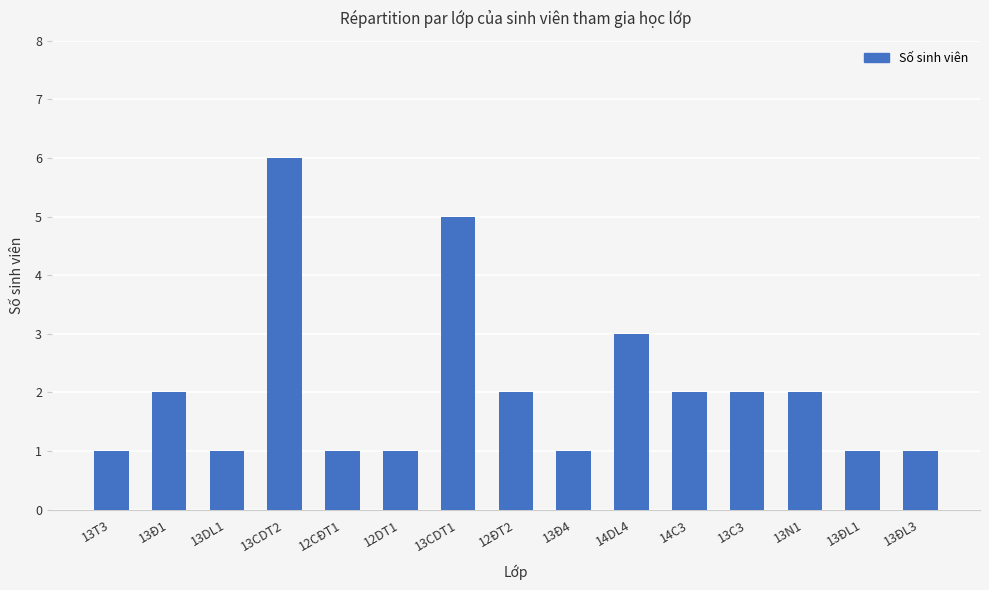

What is the minimum value shown in the chart?

1